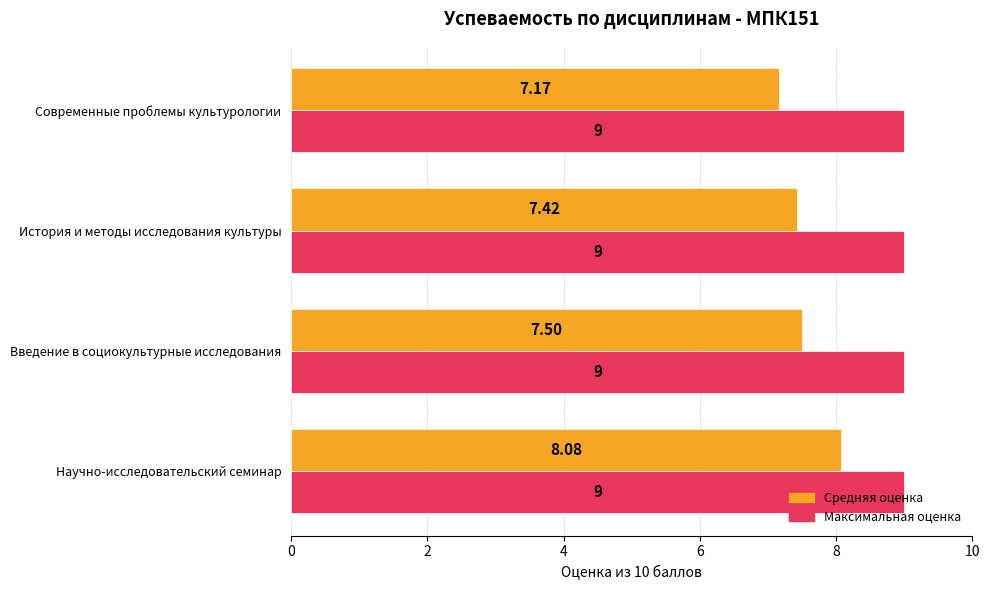

Which series has the widest spread of values?

Средняя оценка